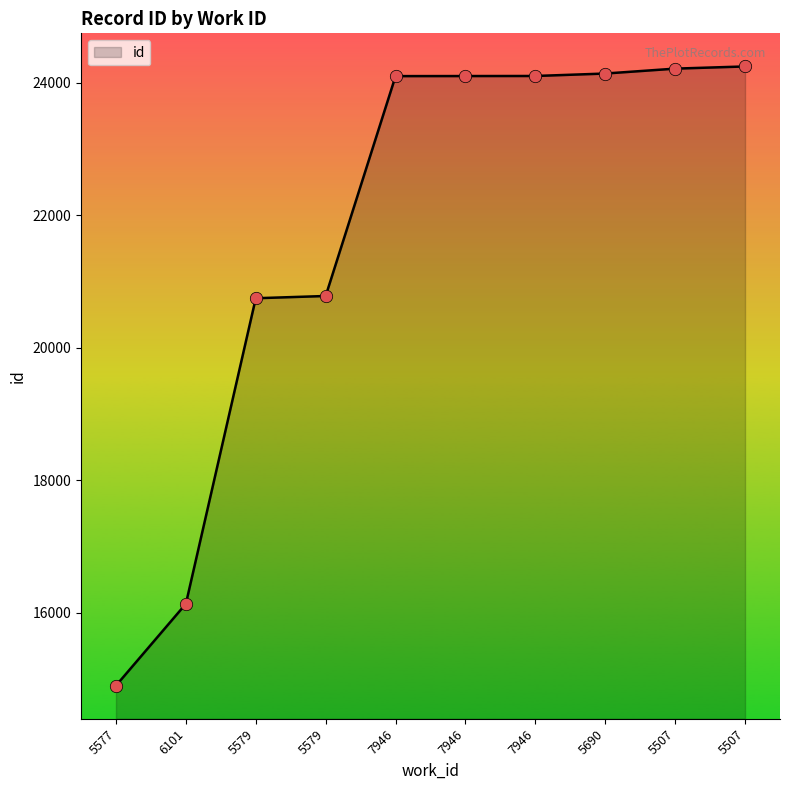

Between 5579 and 7946, which is larger?

7946